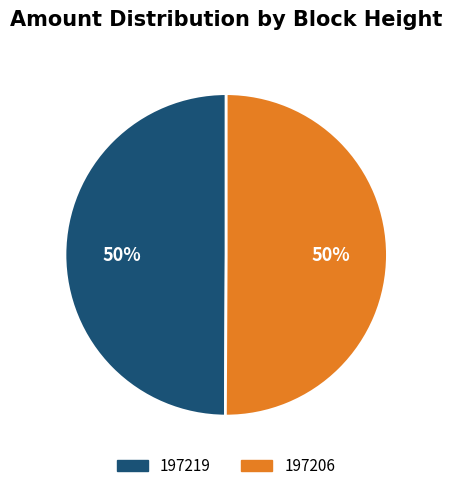

To the nearest percent, what is the difference between the largest and smallest slice percentages?

0%